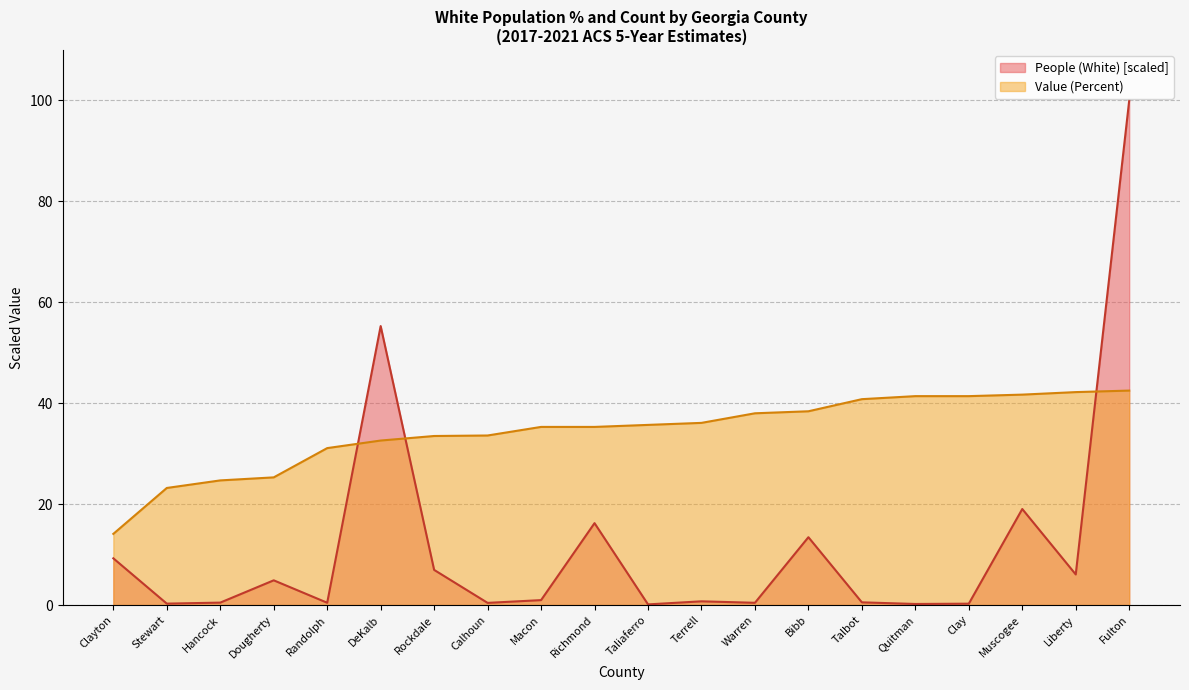

True or false: Value (Percent) has more than 1 points higher than both neighbors.

False